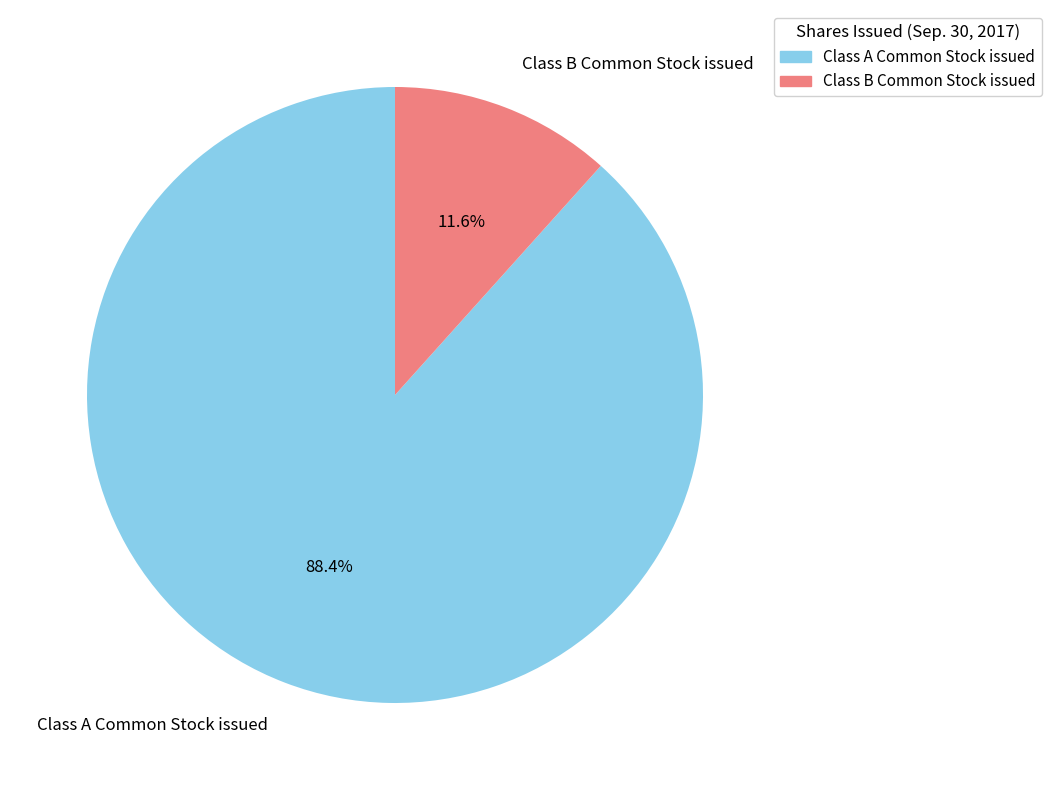

To the nearest percent, what percentage of the pie is Class B Common Stock issued?

12%